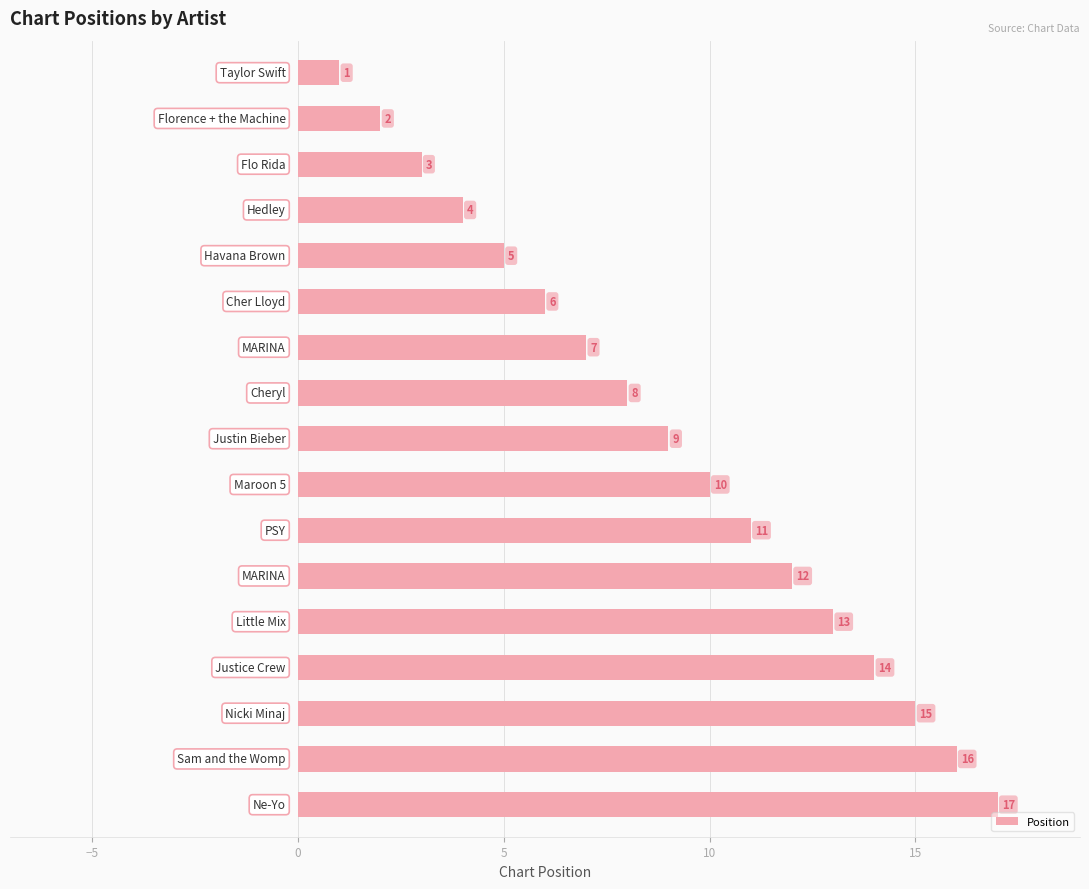

What is the sum of all values?

153